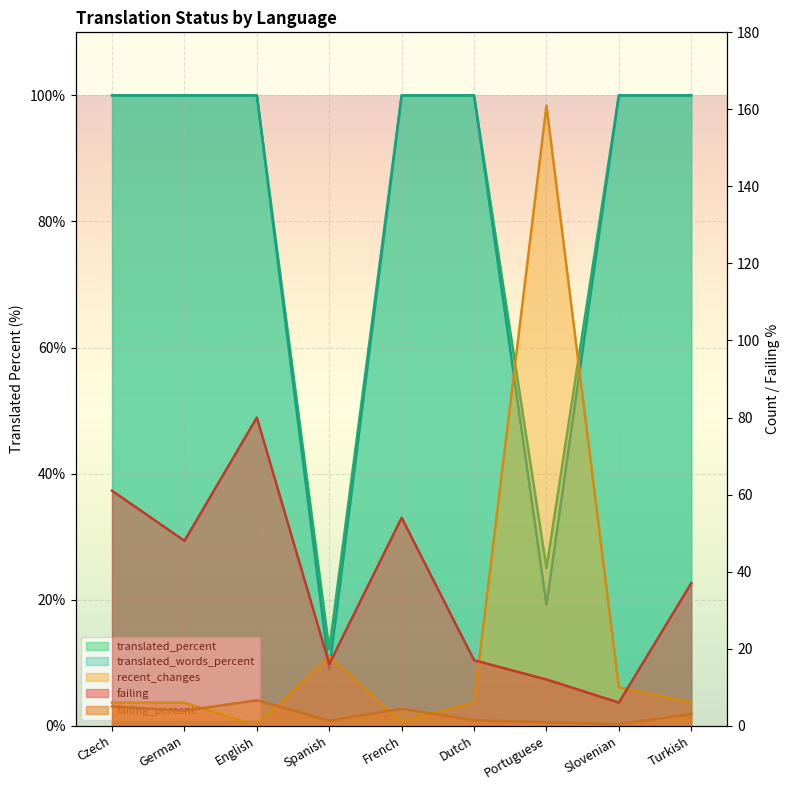

At which category does the chart reach its peak across all series?

Portuguese